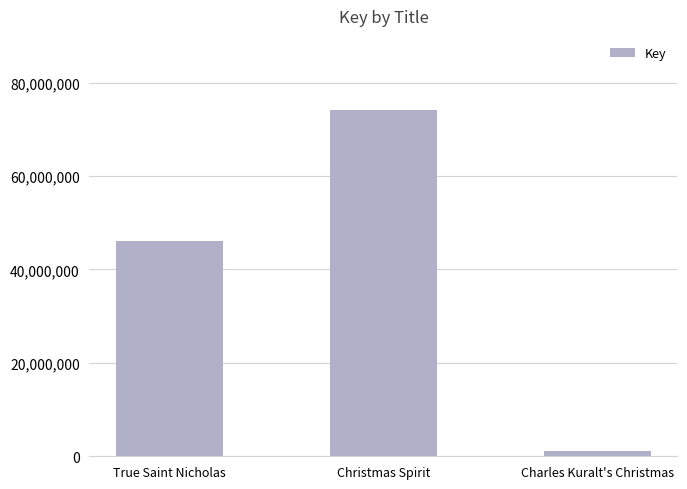

Reading right to left, extract all data points from this chart.

1062371	74075241	46047560